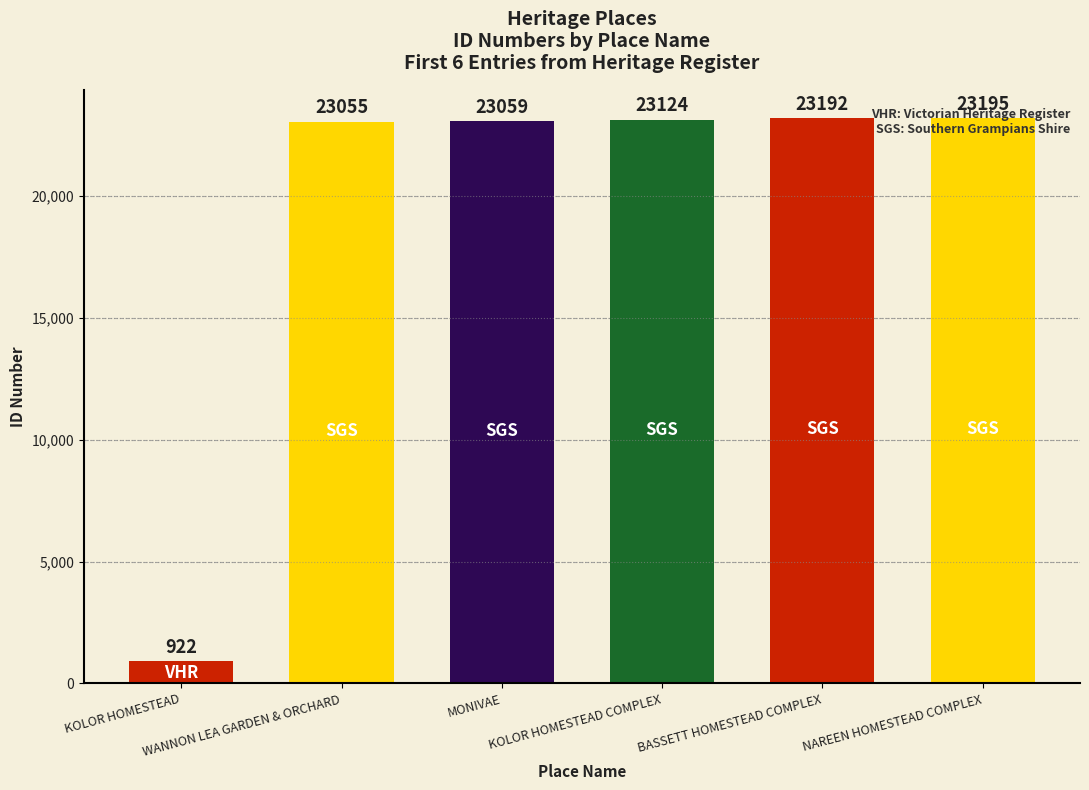

Are the bars grouped side by side (vs. stacked)?

No